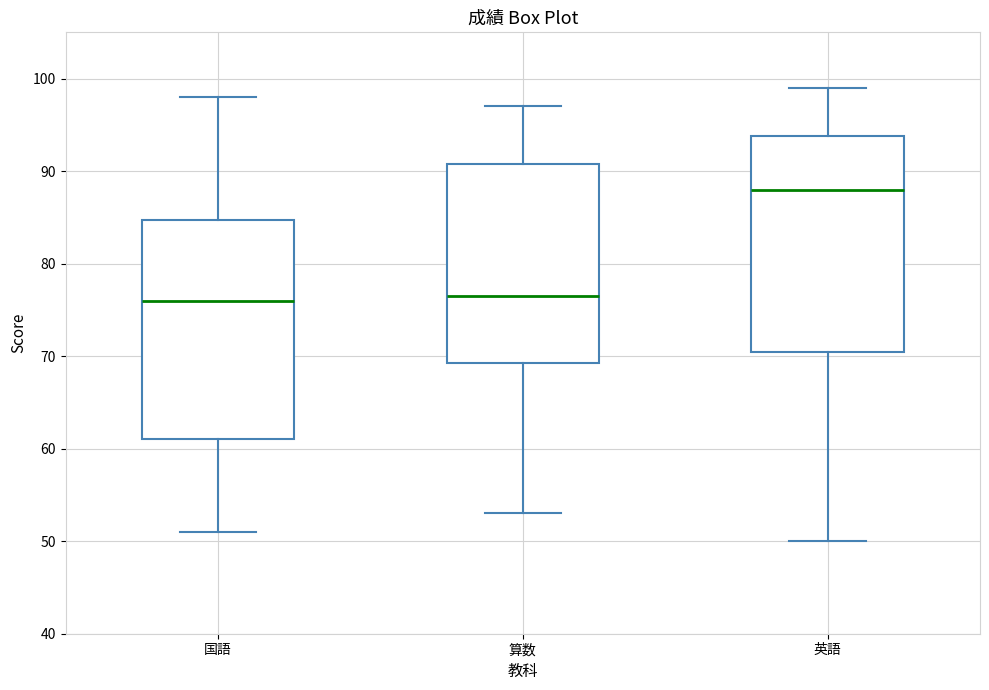

Reading left to right, read every box against the y-axis: the position of its median line, the range the box covers, and the ends of its whiskers. The values are not printed on the chart, so give them approximately, as read against the axis.

国語: median 76, box 61 to 85, whiskers 51 to 98
算数: median 77, box 69 to 91, whiskers 53 to 97
英語: median 88, box 71 to 94, whiskers 50 to 99